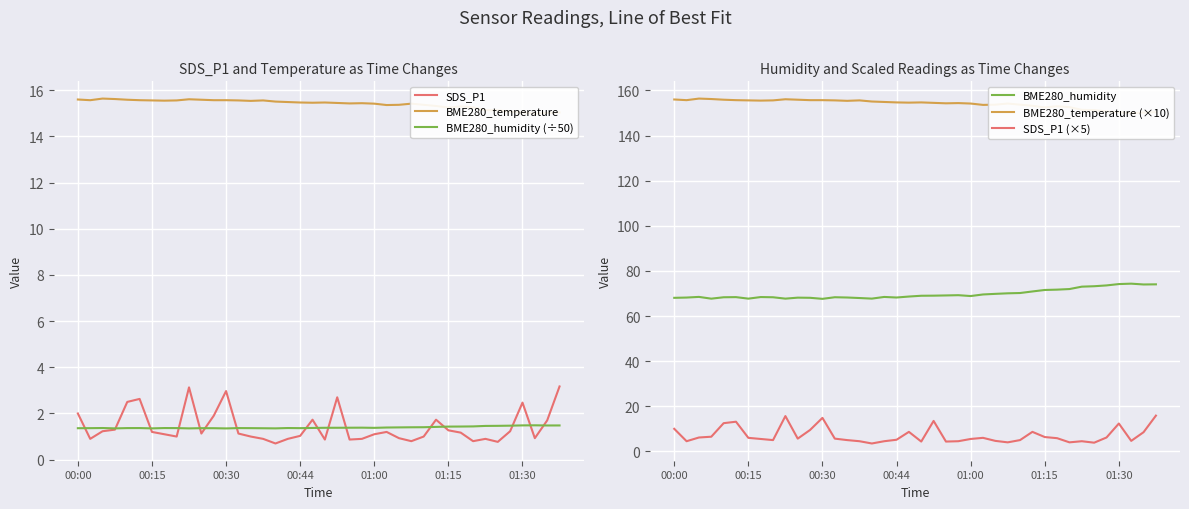

Rank the series by their maximum value, from lowest to highest.

BME280_humidity (÷50), SDS_P1, BME280_temperature, SDS_P1 (×5), BME280_humidity, BME280_temperature (×10)